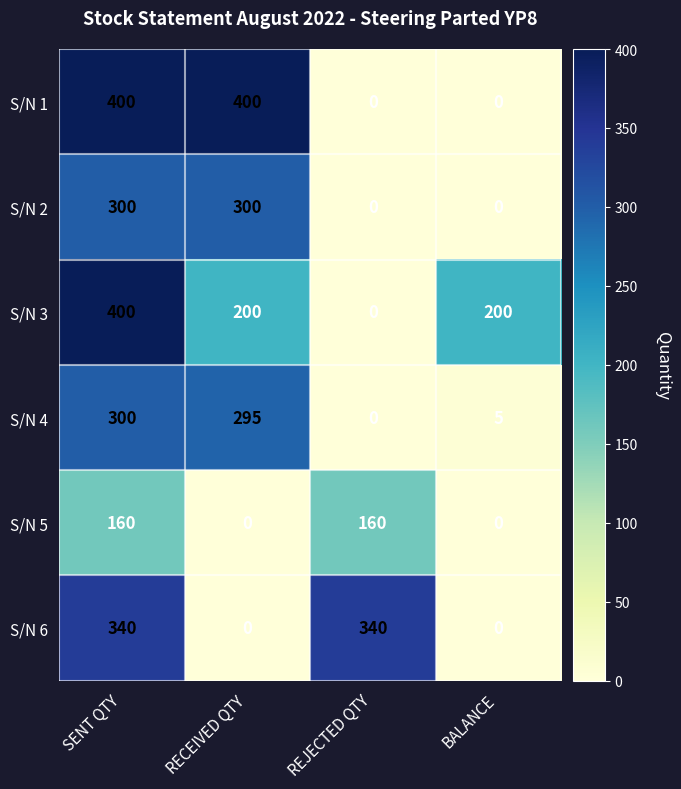

At how many categories does at least one series exceed 313?

3